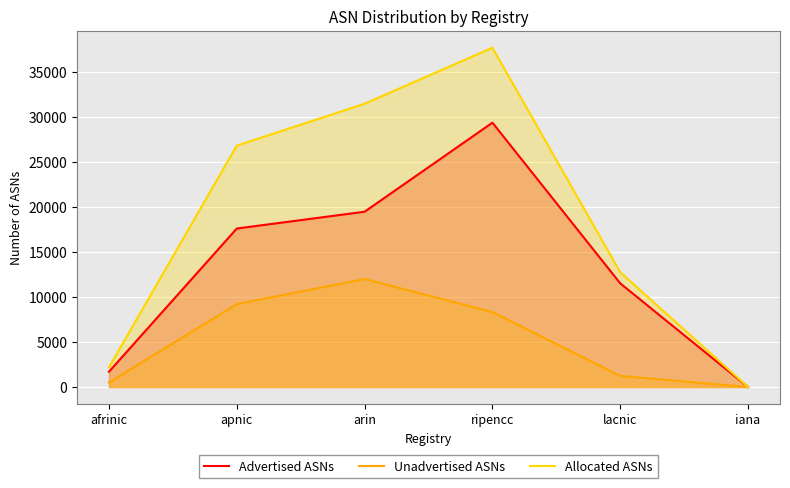

True or false: Advertised ASNs and Allocated ASNs intersect in this chart.

False